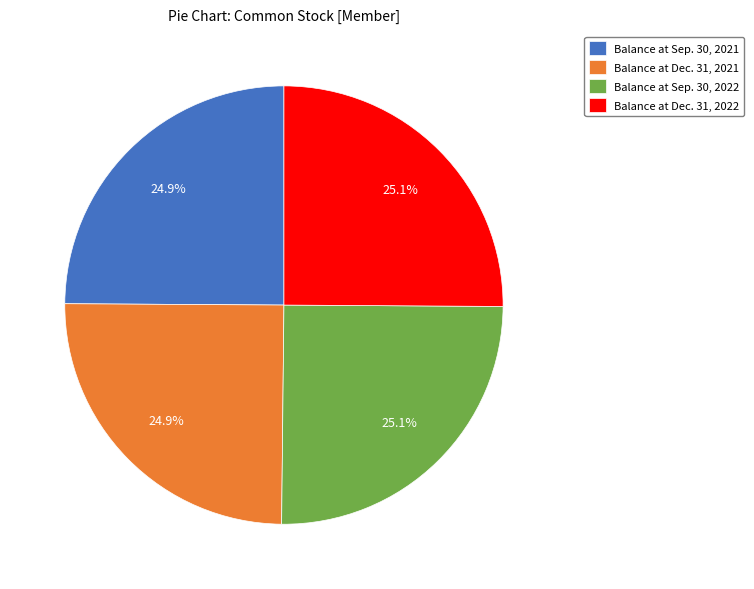

How much of the chart is everything except Balance at Sep. 30, 2022?

74.9%